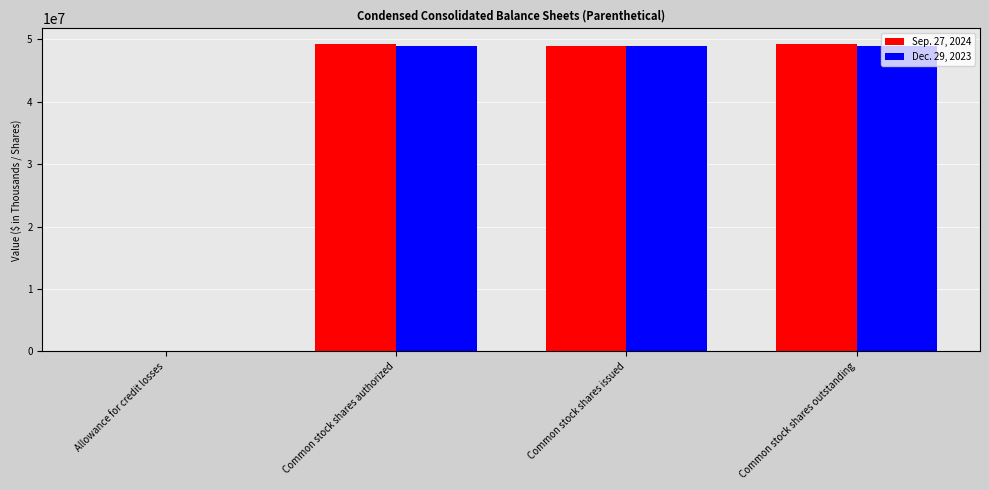

Which series has the largest range (max minus min)?

Sep. 27, 2024